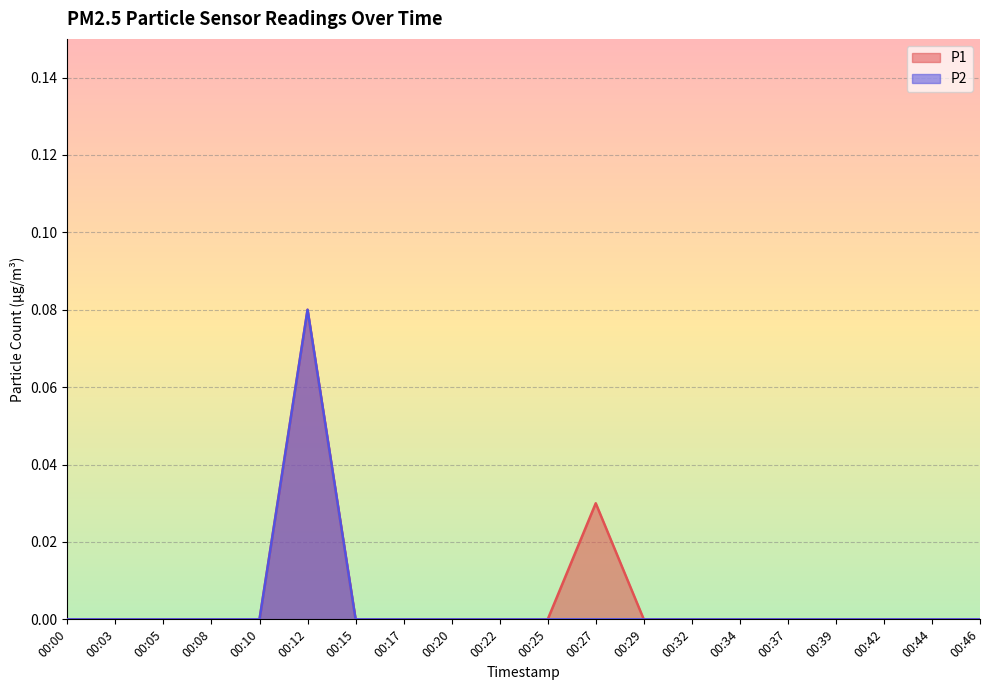

Reading left to right, extract all data points from this chart.

P1: 0.0	0.0	0.0	0.0	0.0	0.1	0.0	0.0	0.0	0.0	0.0	0.0	0.0	0.0	0.0	0.0	0.0	0.0	0.0	0.0
P2: 0.0	0.0	0.0	0.0	0.0	0.1	0.0	0.0	0.0	0.0	0.0	0.0	0.0	0.0	0.0	0.0	0.0	0.0	0.0	0.0